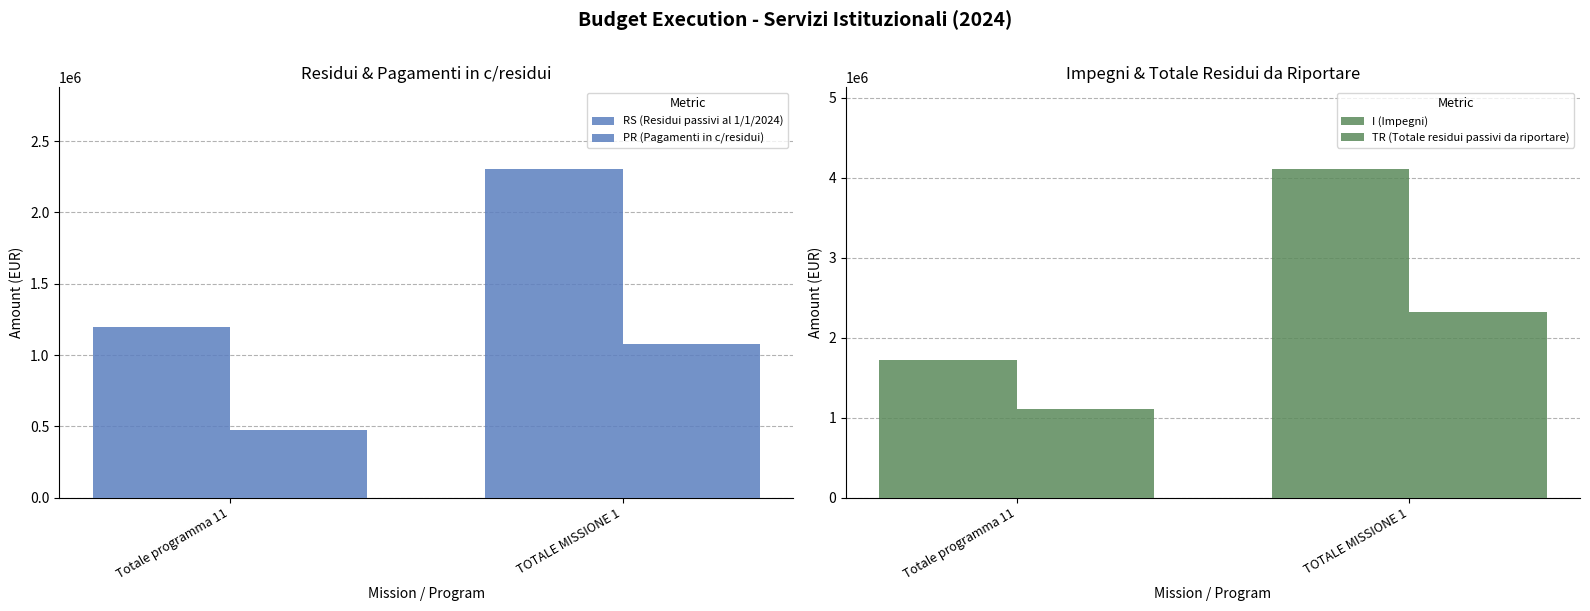

Reading right to left, what are all the values shown in this chart?

RS (Residui passivi al 1/1/2024): TOTALE MISSIONE 1=2301475.0	Totale programma 11=1195956.9
PR (Pagamenti in c/residui): TOTALE MISSIONE 1=1075881.4	Totale programma 11=477241.9
I (Impegni): TOTALE MISSIONE 1=4103993.9	Totale programma 11=1716756.7
TR (Totale residui passivi da riportare): TOTALE MISSIONE 1=2315907.2	Totale programma 11=1106112.8